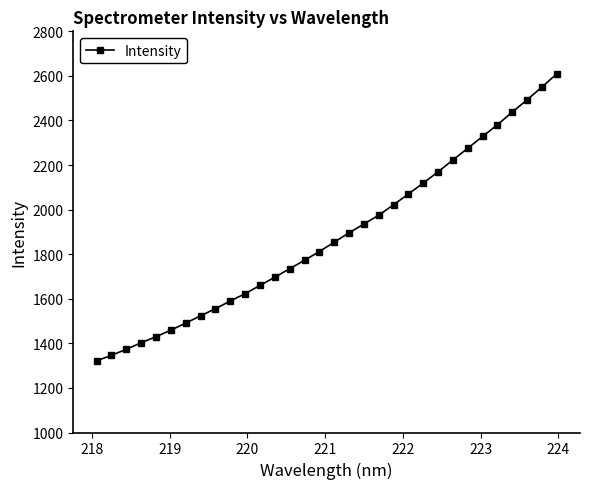

What is the maximum value shown in the chart?

2609.1